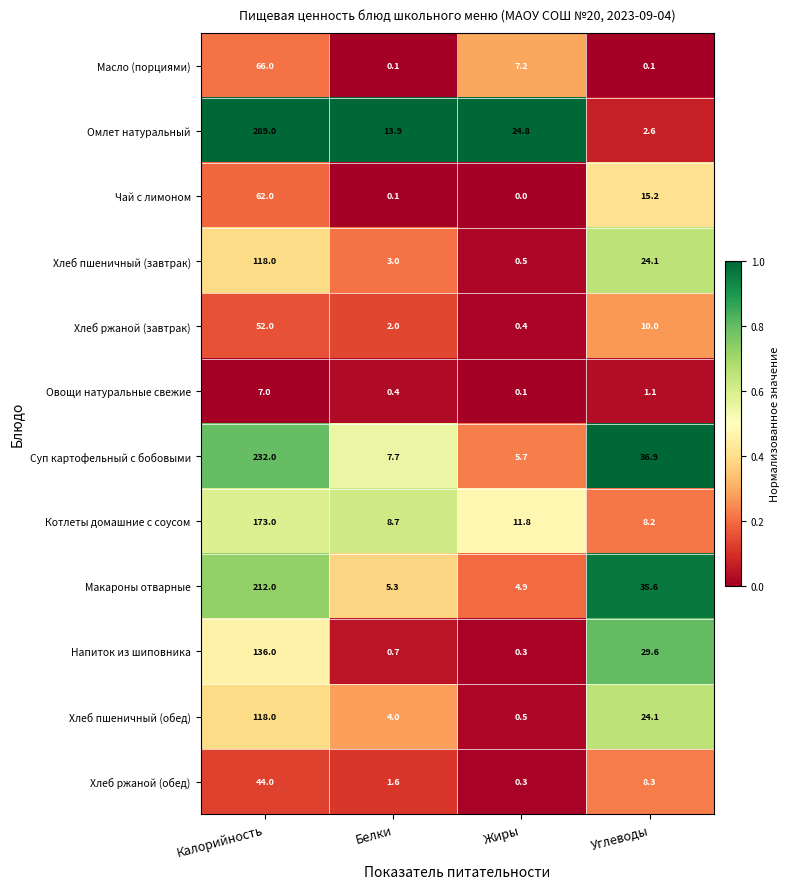

What is the sum of the Омлет натуральный values at Калорийность and Жиры?

313.8